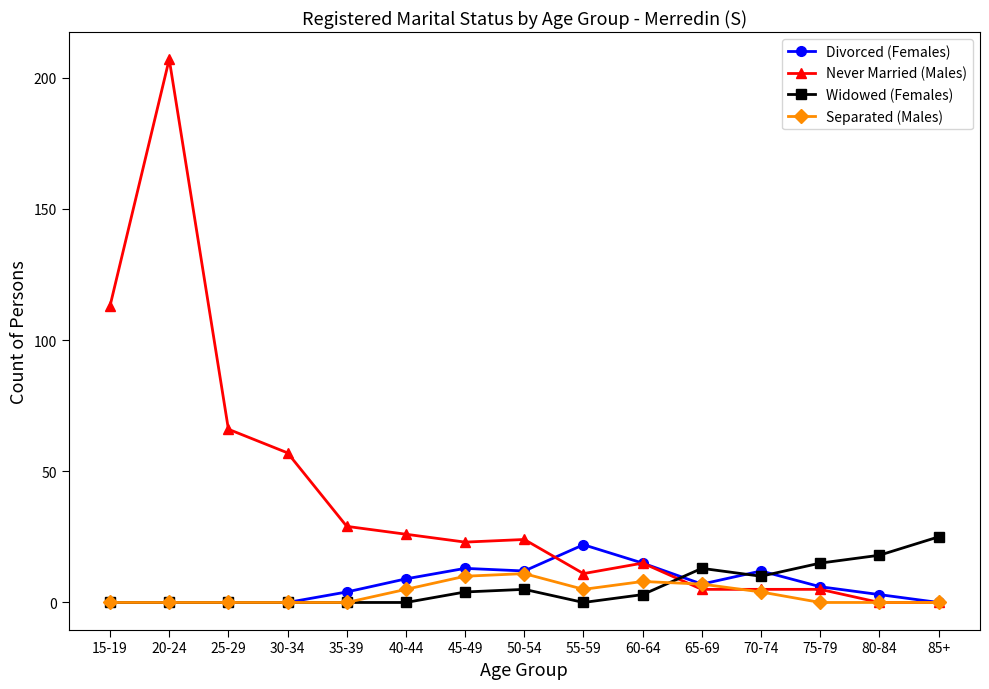

What is the sum of all Never Married (Males) values?

586